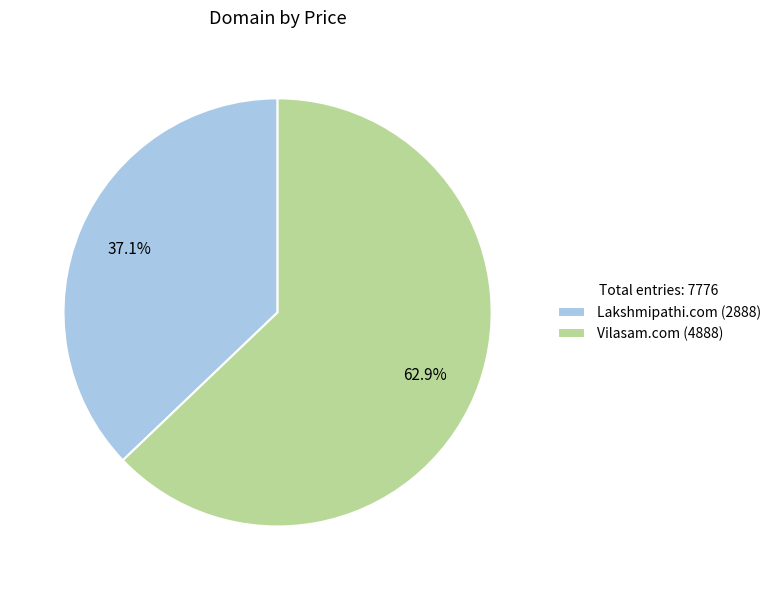

Is it true that Lakshmipathi.com is 37% of the pie?

True